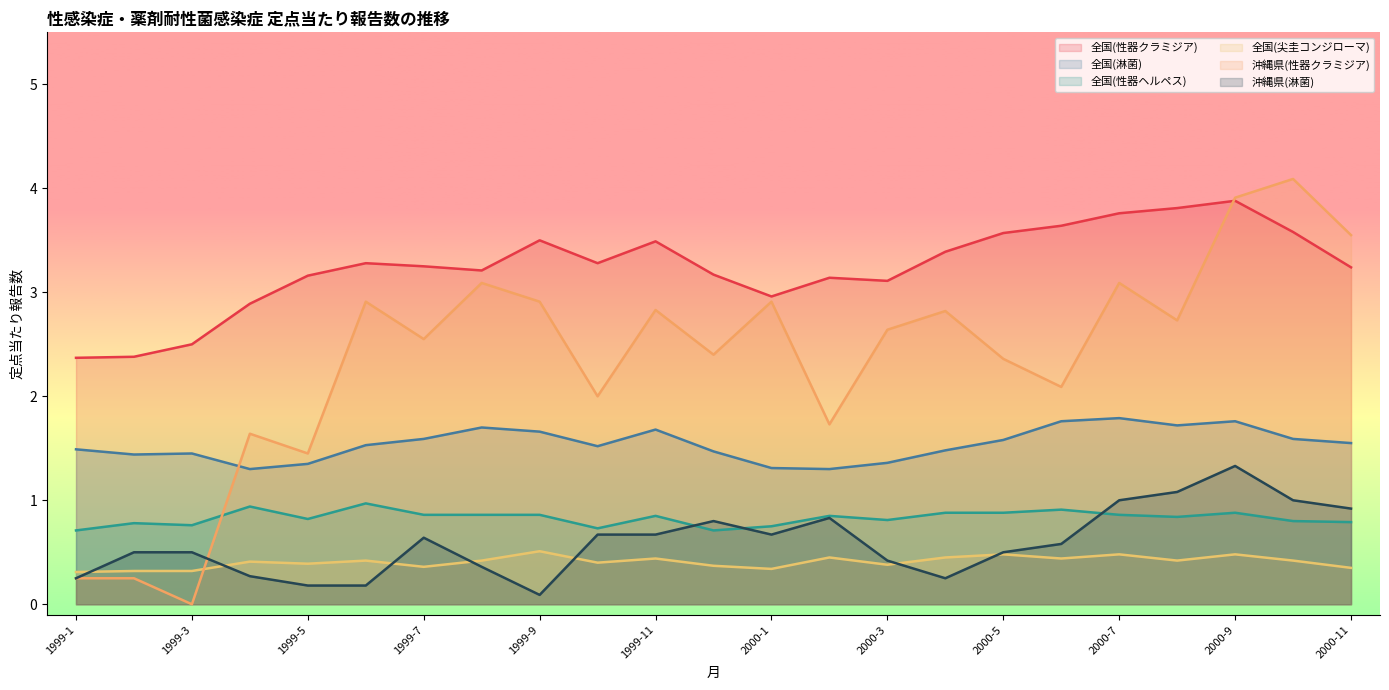

What is the highest value of the 全国(尖圭コンジローマ) series?

0.5